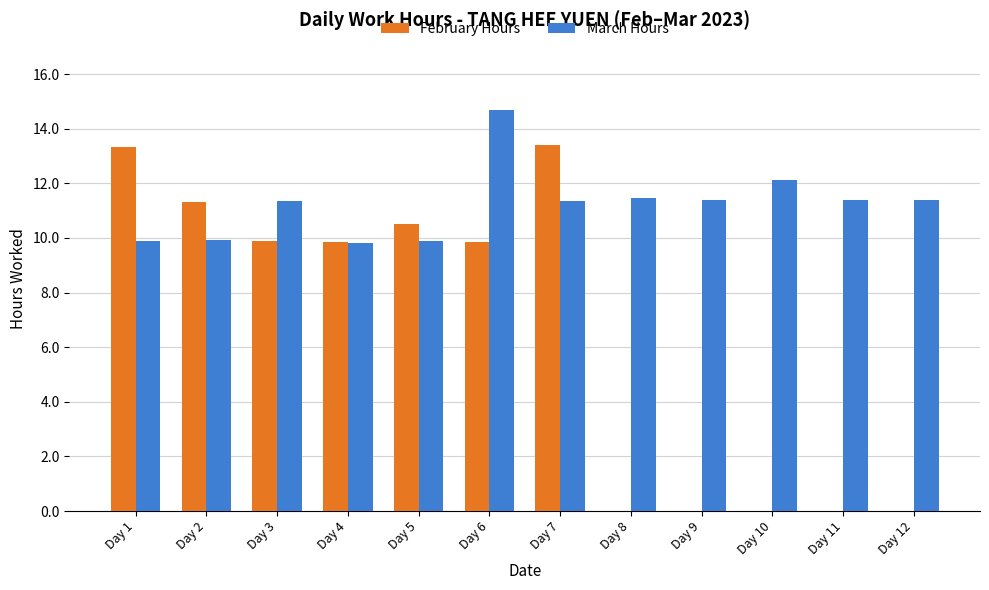

Does the chart contain stacked bars?

No